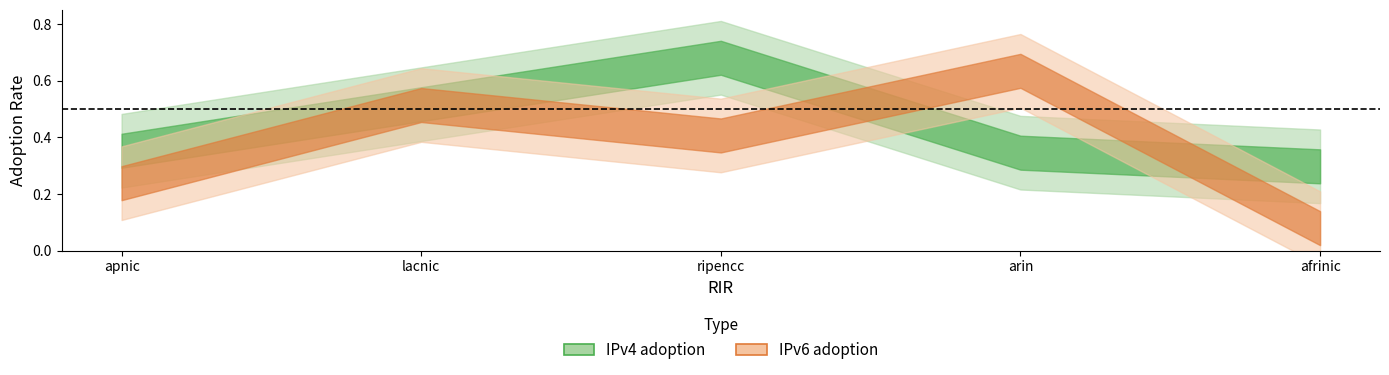

Count the number of data series in this chart.

2